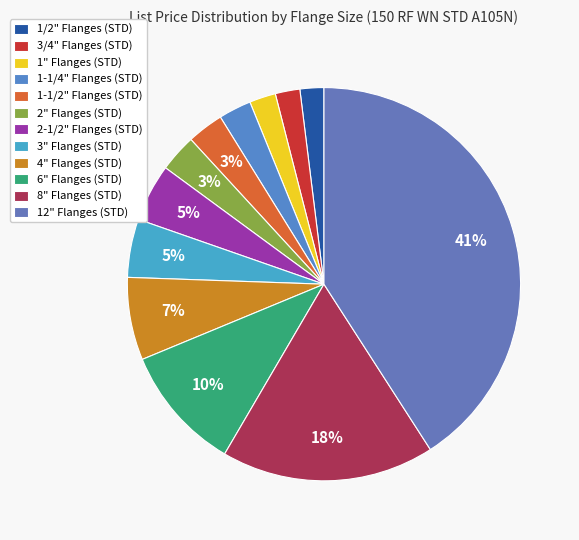

Does 1" Flanges (STD) account for over 50% of the chart?

No